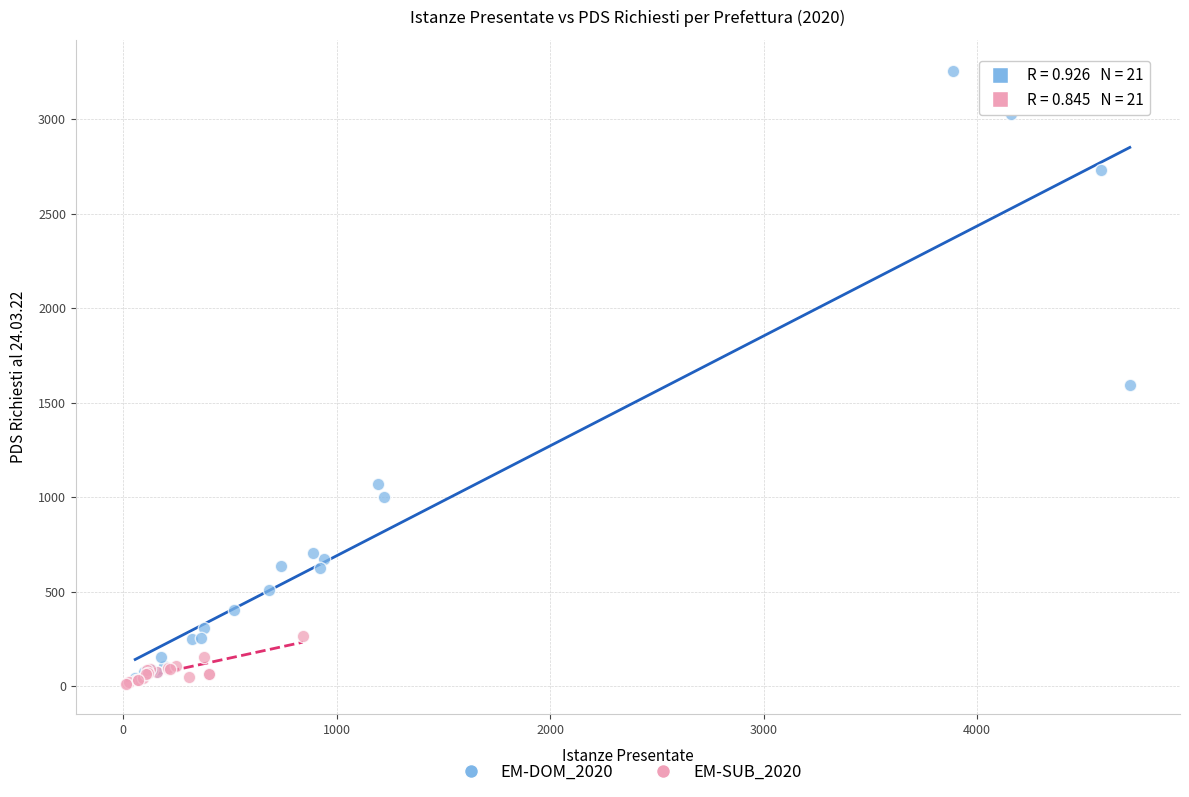

Which series has the largest Y range (max minus min)?

EM-DOM_2020